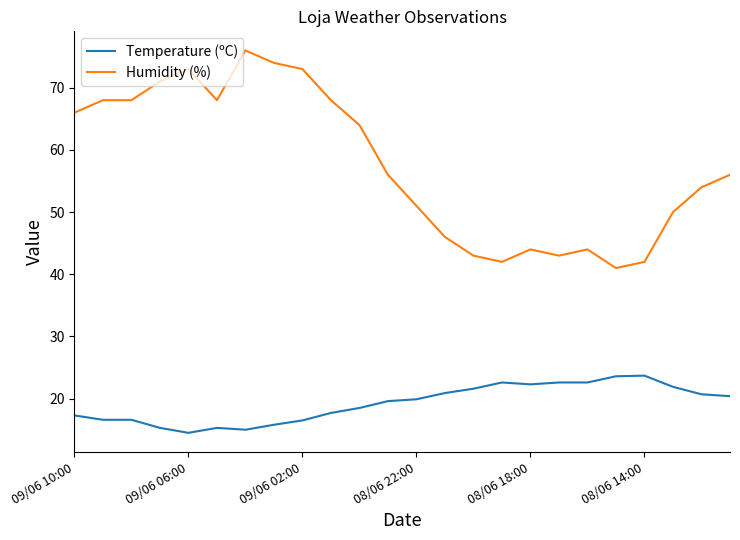

True or false: Temperature (ºC) and Humidity (%) intersect in this chart.

False